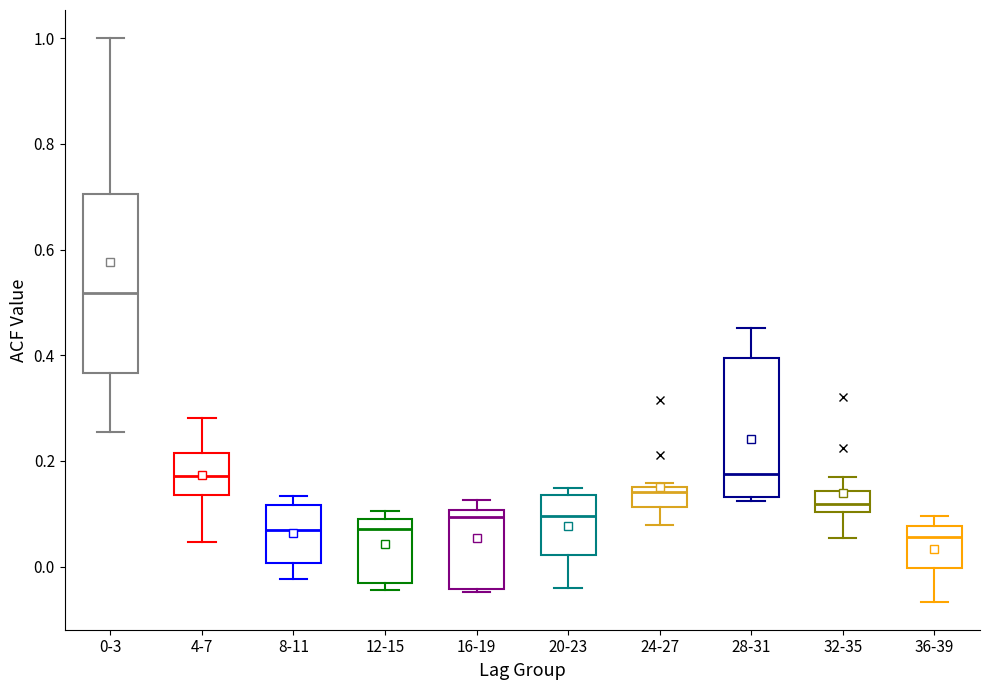

Reading left to right, read every box against the y-axis: the position of its median line, the range the box covers, and the ends of its whiskers. The values are not printed on the chart, so give them approximately, as read against the axis.

0-3: median 0.52, box 0.36 to 0.70, whiskers 0.26 to 1.00
4-7: median 0.18, box 0.14 to 0.22, whiskers 0.04 to 0.28
8-11: median 0.06, box 0.00 to 0.12, whiskers -0.02 to 0.14
12-15: median 0.08 (just below the box's upper edge), box -0.04 to 0.08, whiskers -0.04 (just below the box's lower edge) to 0.10
16-19: median 0.10 (just below the box's upper edge), box -0.04 to 0.10, whiskers -0.04 to 0.12
20-23: median 0.10, box 0.02 to 0.14, whiskers -0.04 to 0.14 (just above the box's upper edge)
24-27: median 0.14, box 0.12 to 0.16, whiskers 0.08 to 0.16 (just above the box's upper edge)
28-31: median 0.18, box 0.14 to 0.40, whiskers 0.12 to 0.46
32-35: median 0.12, box 0.10 to 0.14, whiskers 0.06 to 0.16
36-39: median 0.06, box 0.00 to 0.08, whiskers -0.06 to 0.10